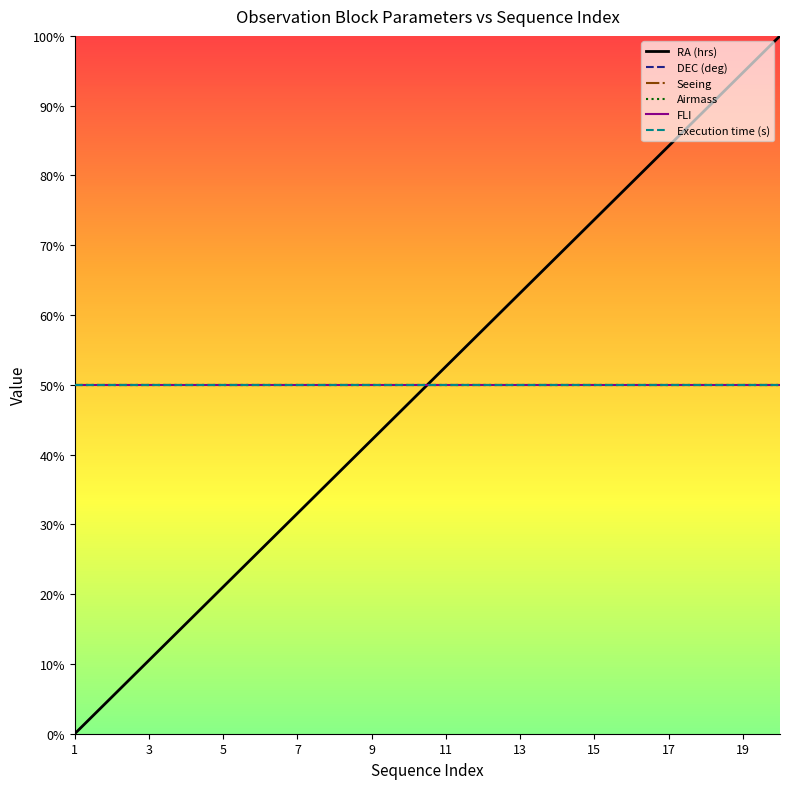

What is the average value of the Execution time (s) series?

50.0